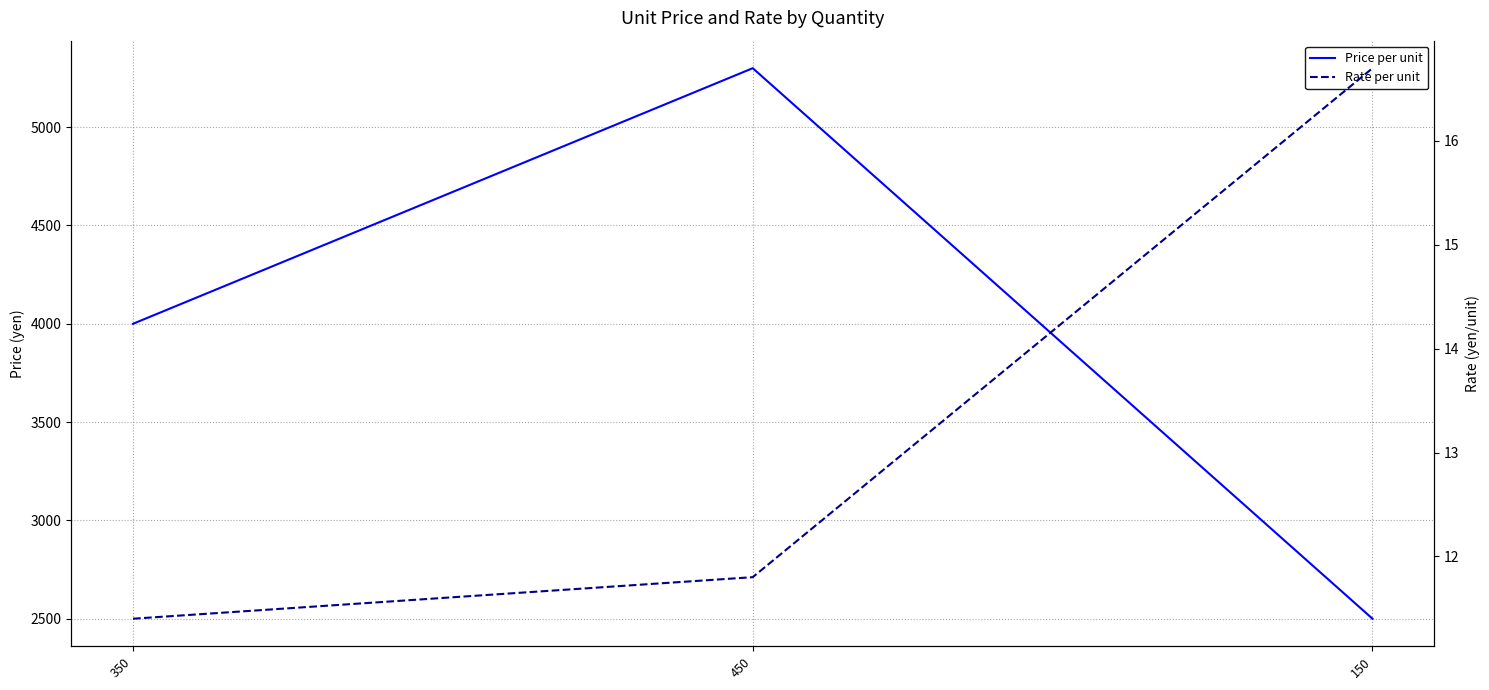

What are all the series names shown in the legend?

Price per unit, Rate per unit